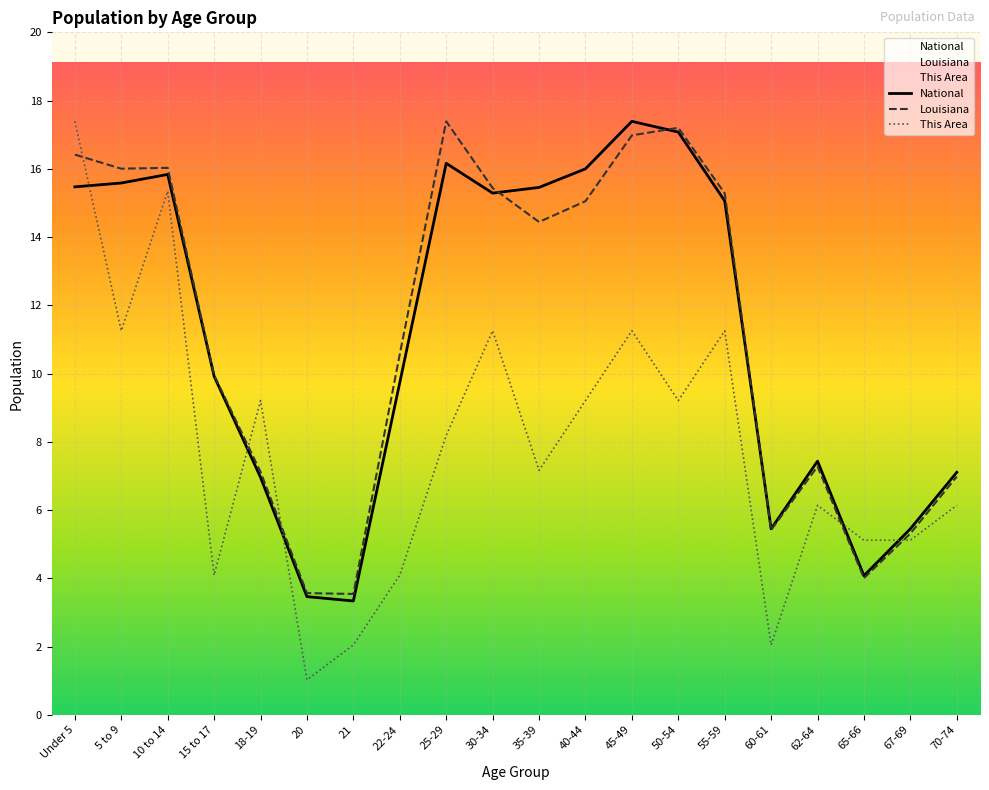

Where do This Area and National first cross each other?

Under 5 and 5 to 9